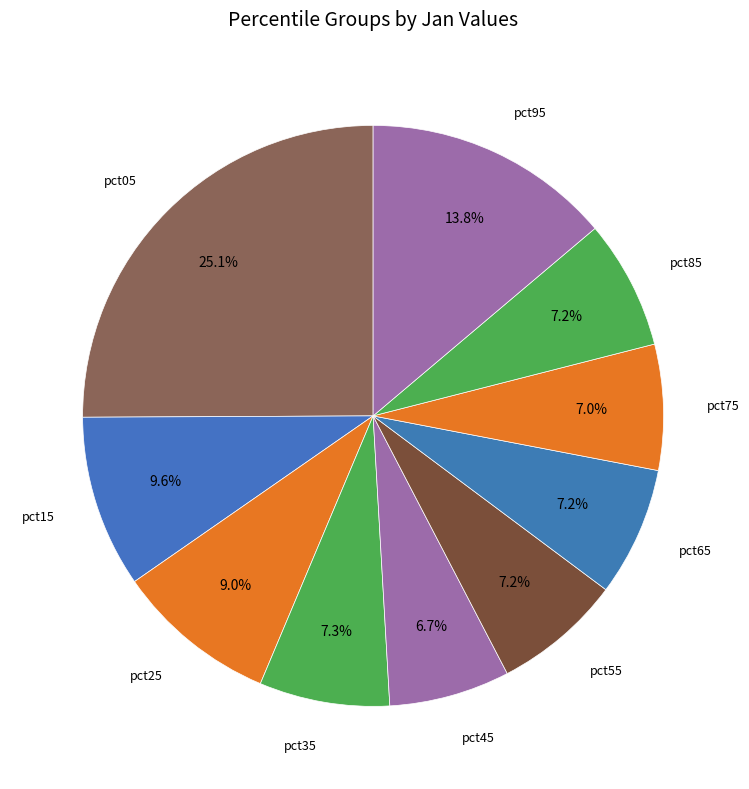

Rank the categories by value from lowest to highest.

pct45, pct75, pct55, pct85, pct65, pct35, pct25, pct15, pct95, pct05